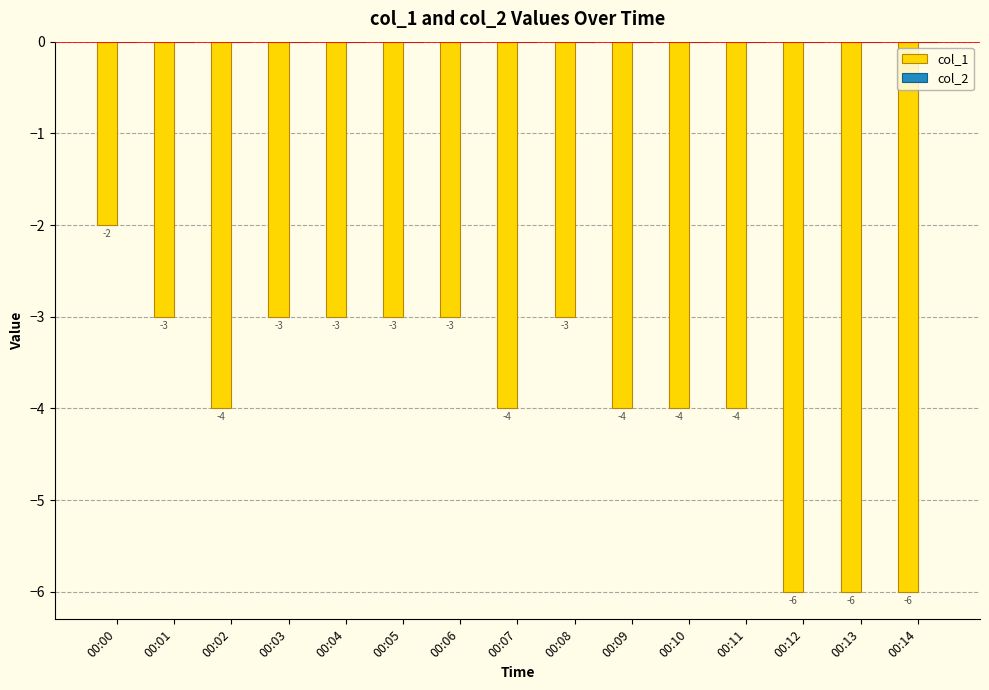

Read the value at 00:13.

-6